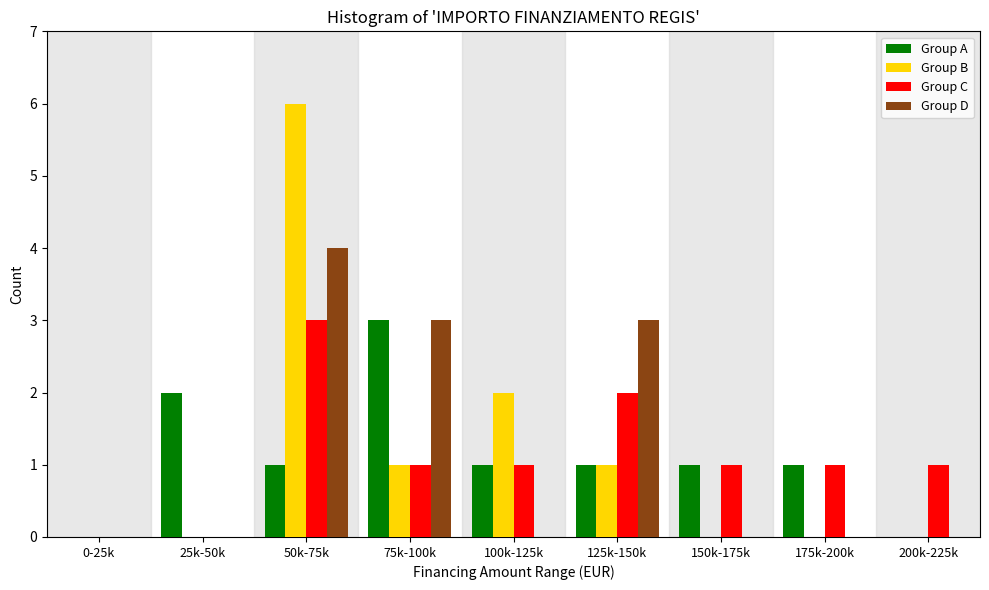

What is the maximum value for Group A?

3